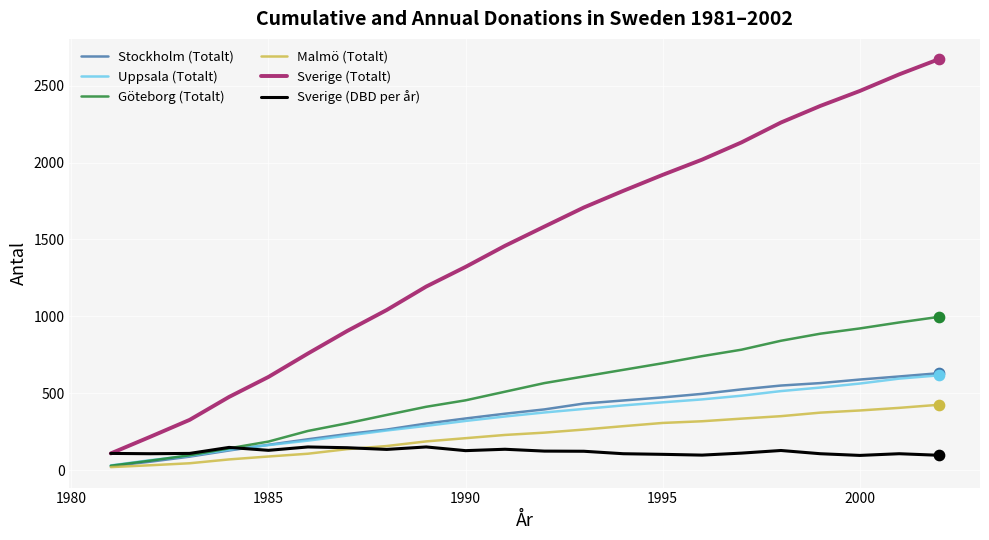

Which series has the largest total across all categories?

Sverige (Totalt)